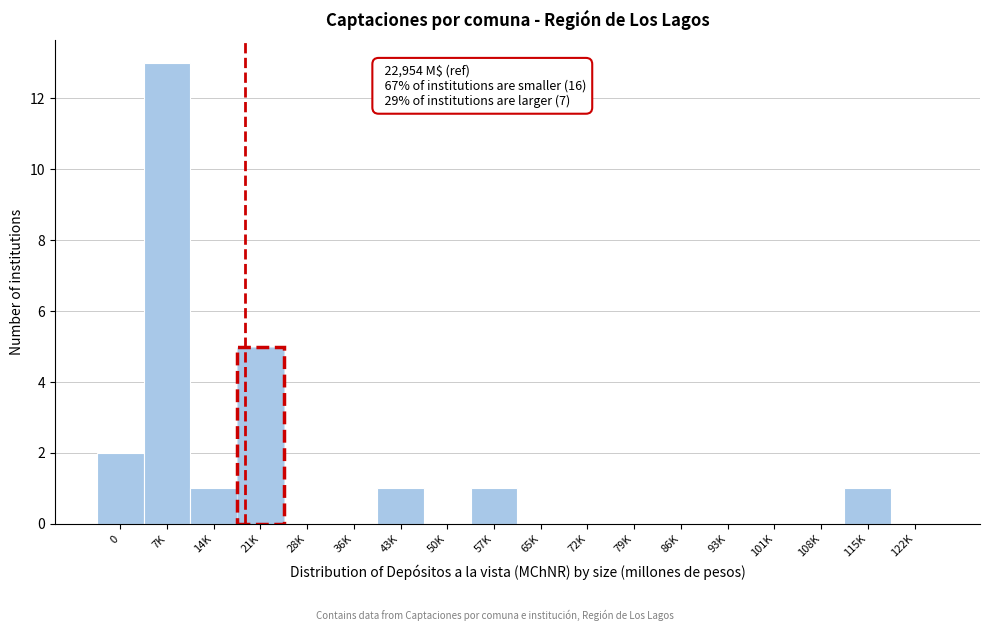

Reading left to right, list all the values displayed in this chart.

0=2	7K=13	14K=1	21K=5	28K=0	36K=0	43K=1	50K=0	57K=1	65K=0	72K=0	79K=0	86K=0	93K=0	101K=0	108K=0	115K=1	122K=0